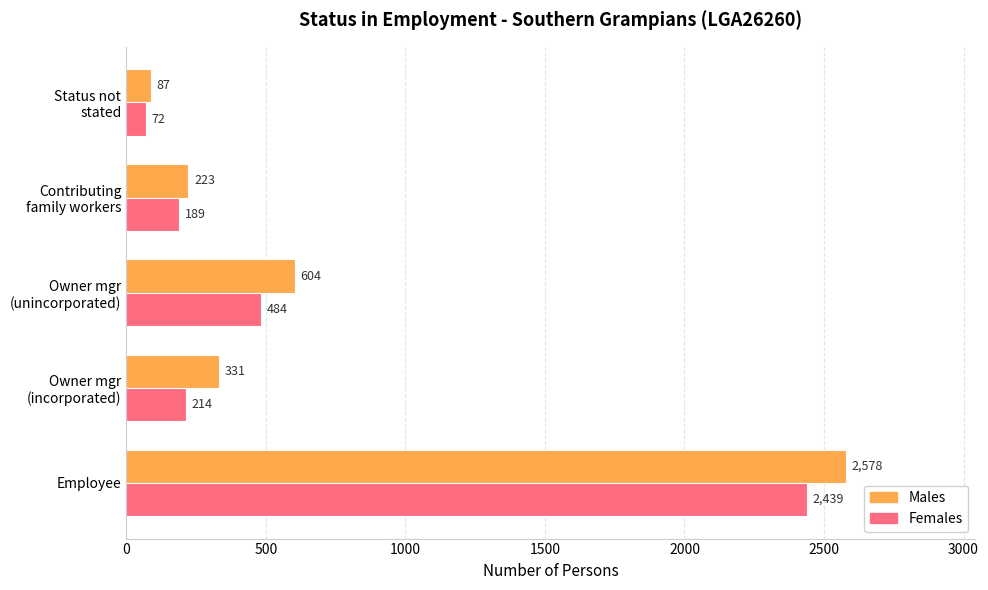

At which category is the sum across all series the highest?

Employee